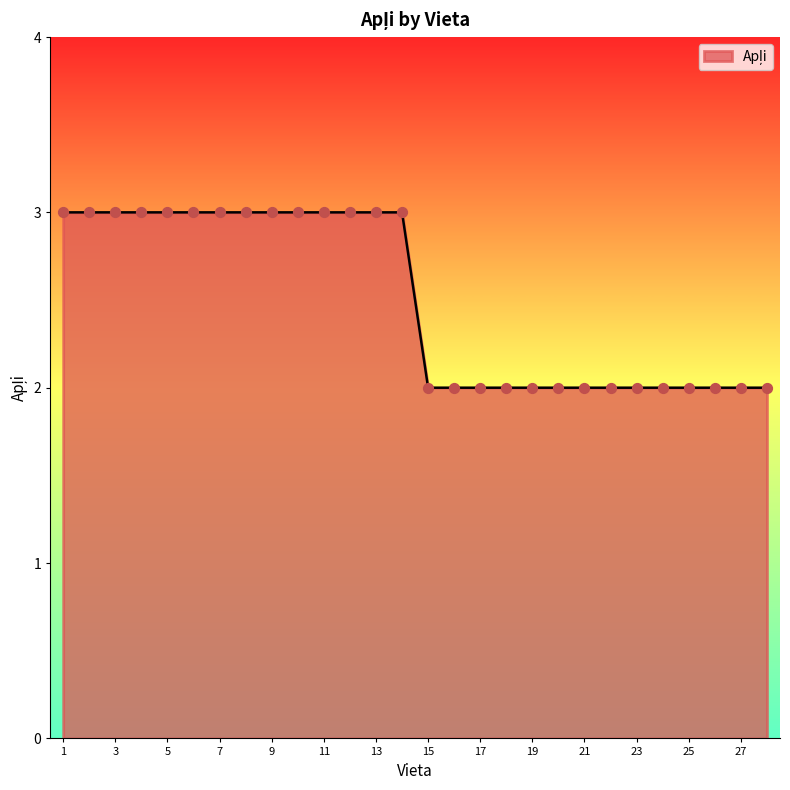

What is the maximum value shown in the chart?

3